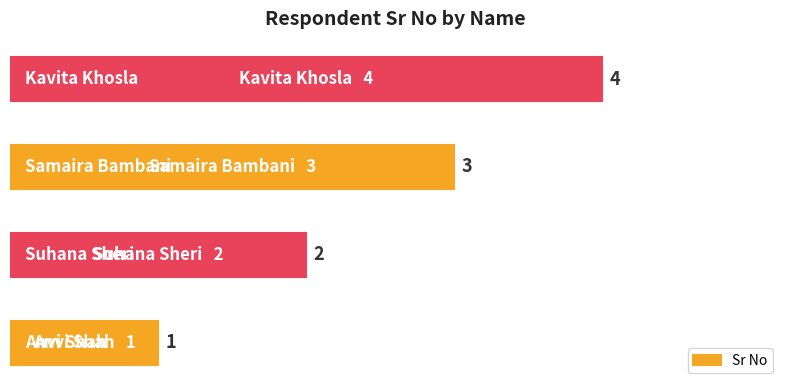

What is the greatest value displayed?

4